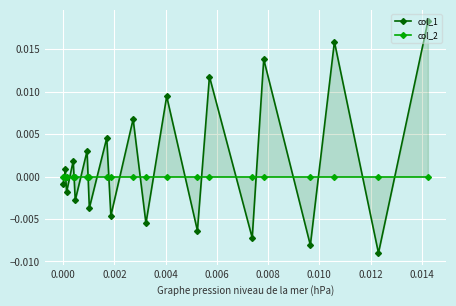

How many lines are shown in the chart?

2